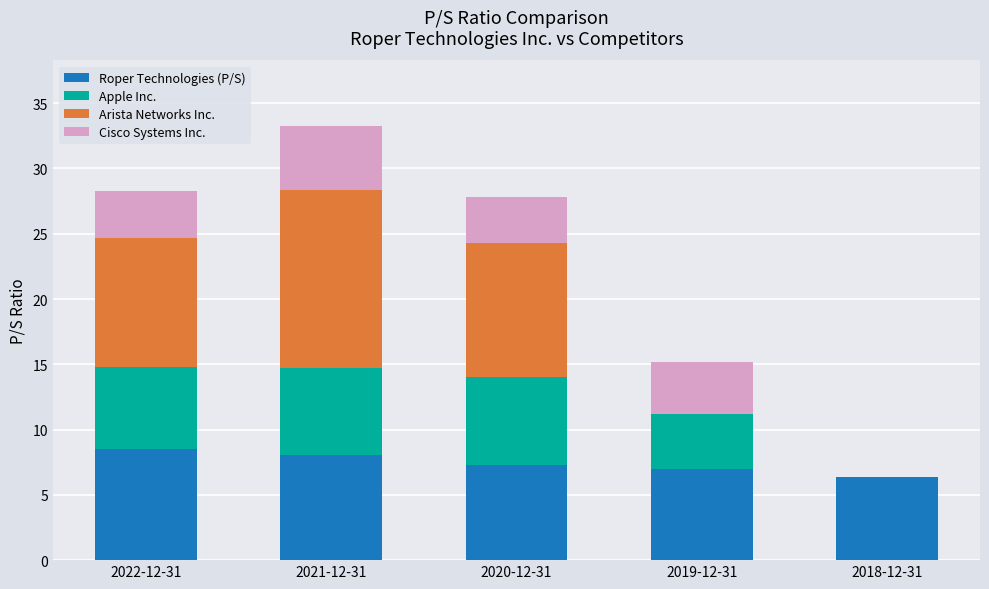

At which category is the sum across all series the highest?

2021-12-31